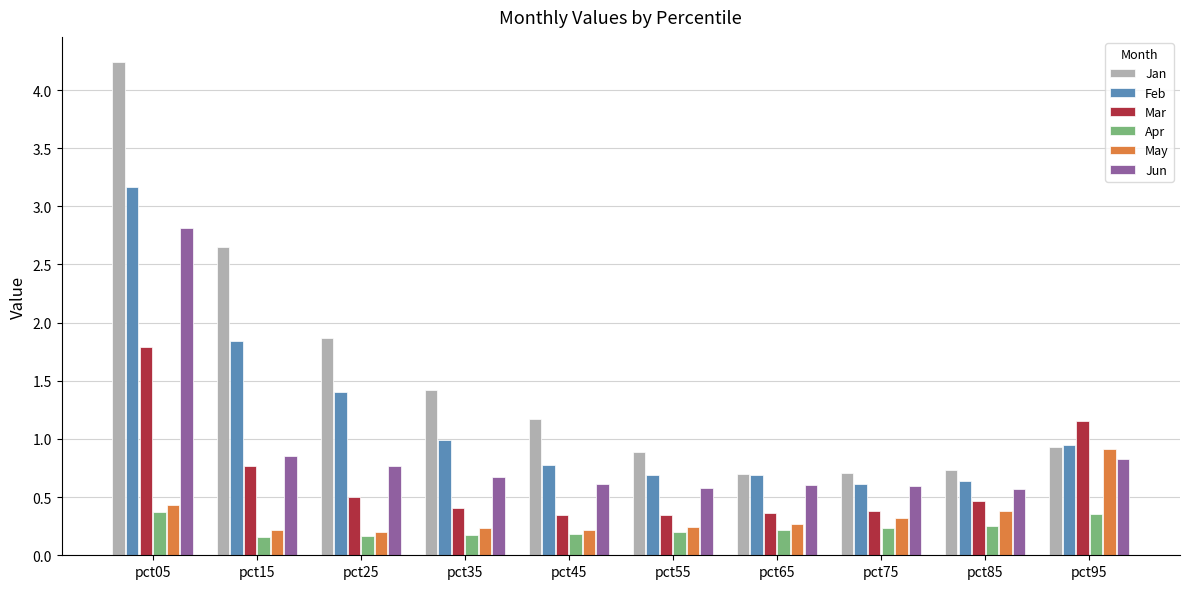

True or false: Mar has a value of 0.5 at pct85.

True